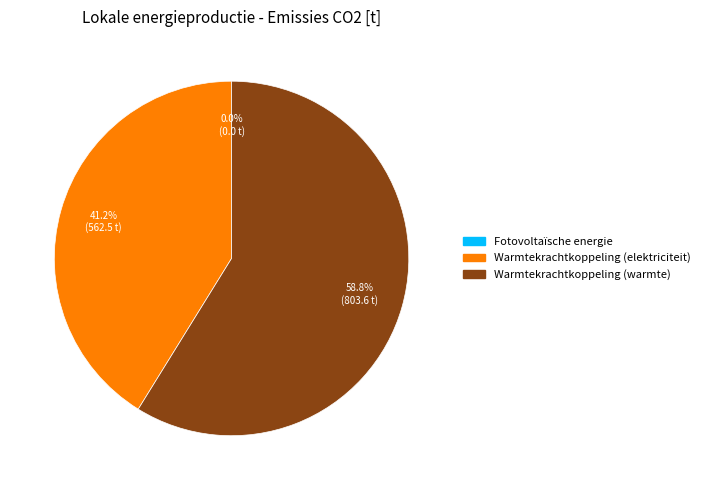

To the nearest percent, what percentage of the pie is Warmtekrachtkoppeling (elektriciteit)?

41%